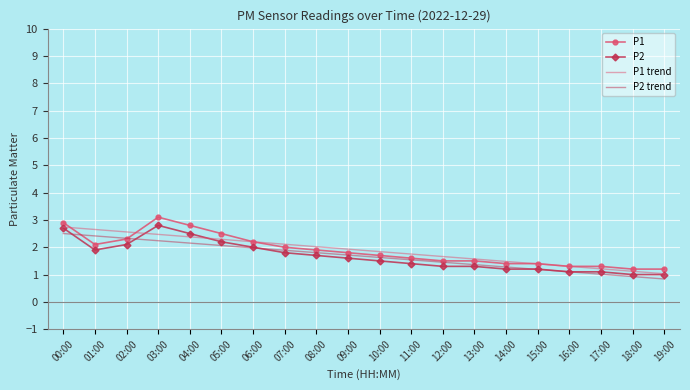

Rank the series at 01:00 from lowest to highest value.

P2, P1, P2 trend, P1 trend